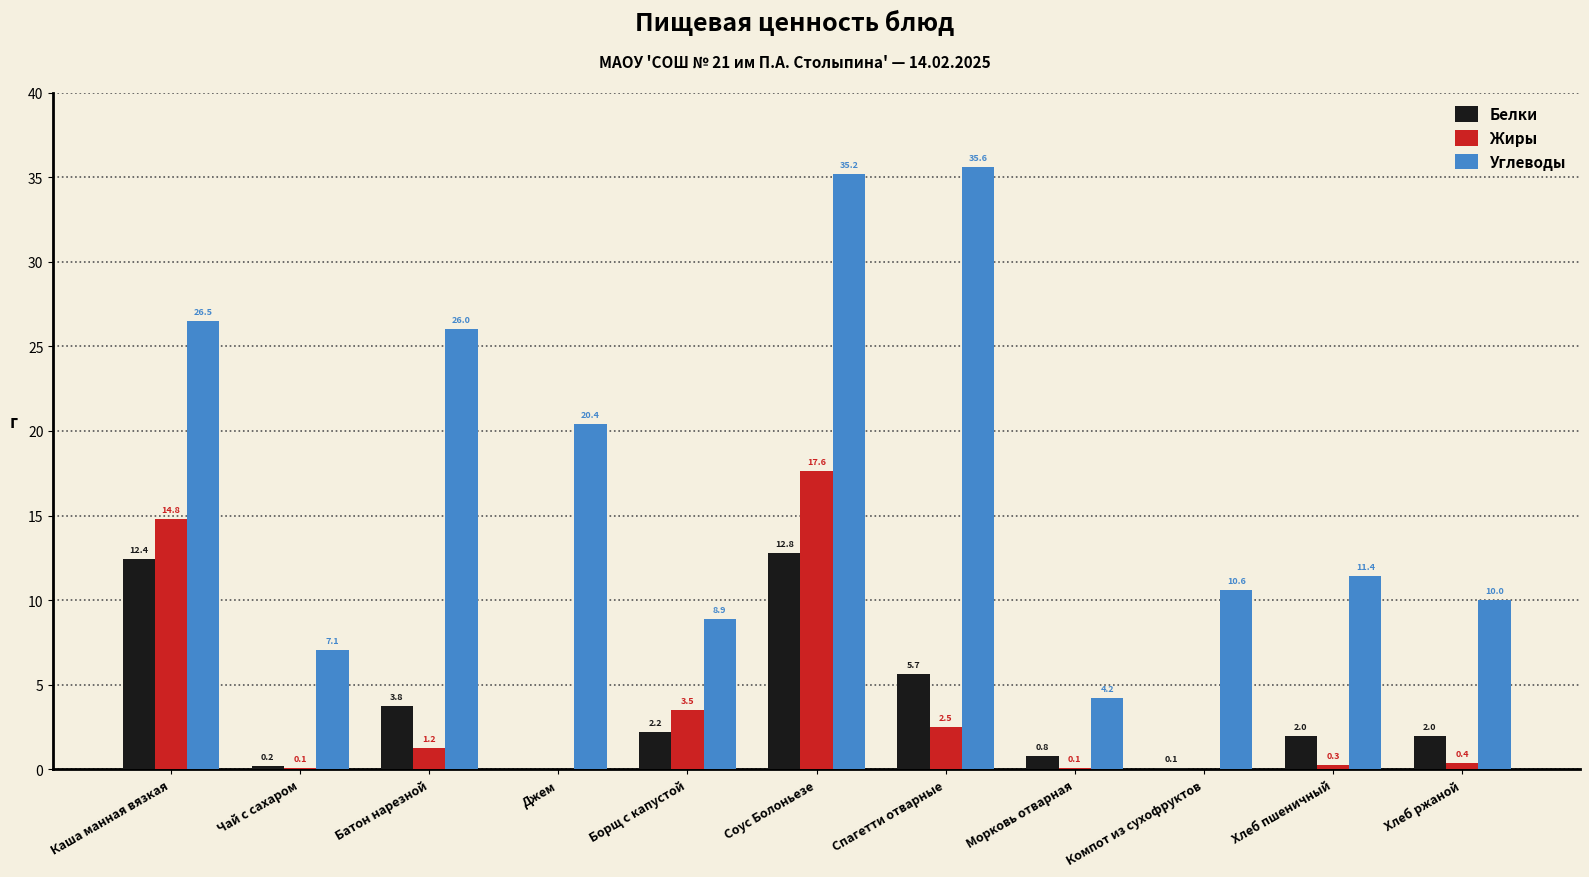

How many groups of bars are there?

11